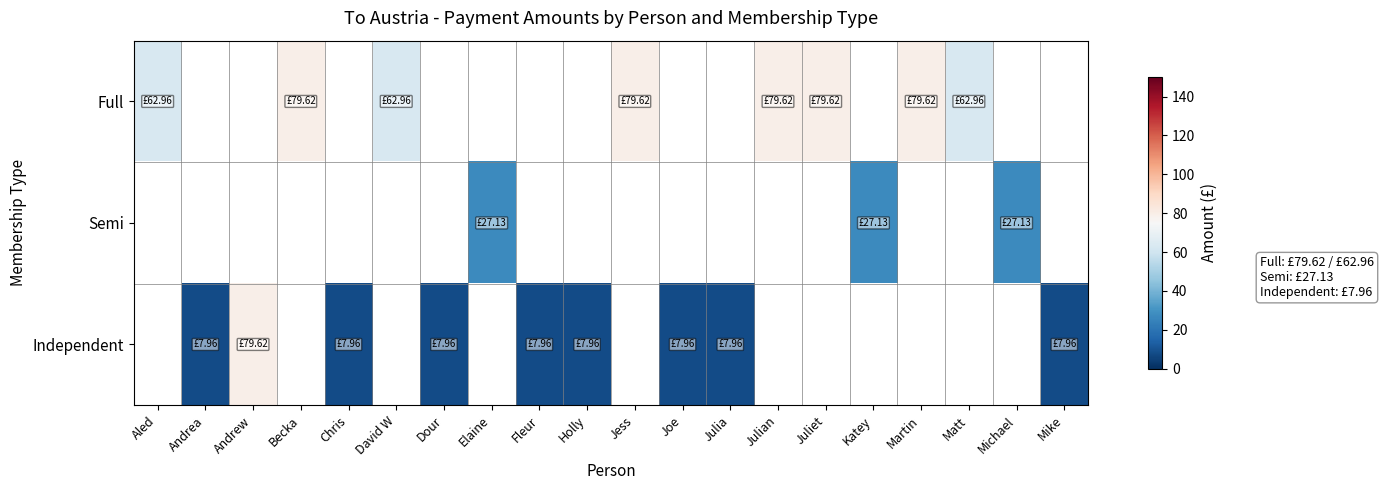

The Independent series shows 11.8 at Andrea. True or false?

False